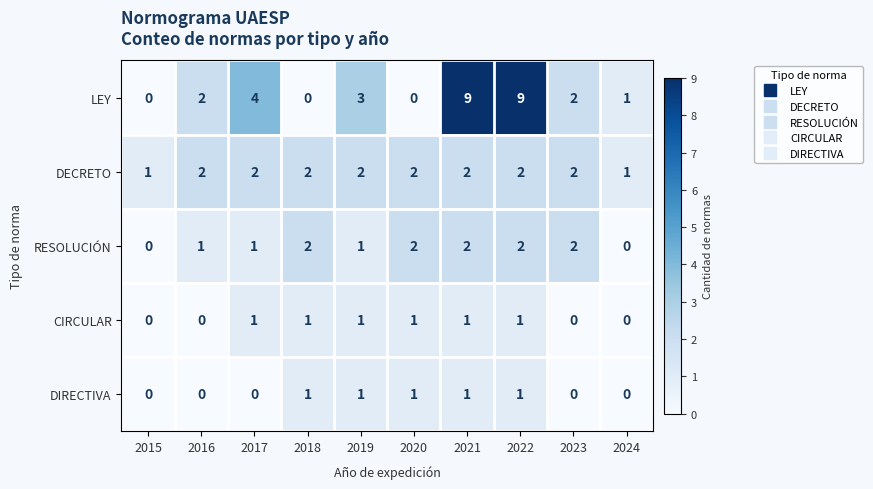

At how many categories does at least one series exceed 0?

10